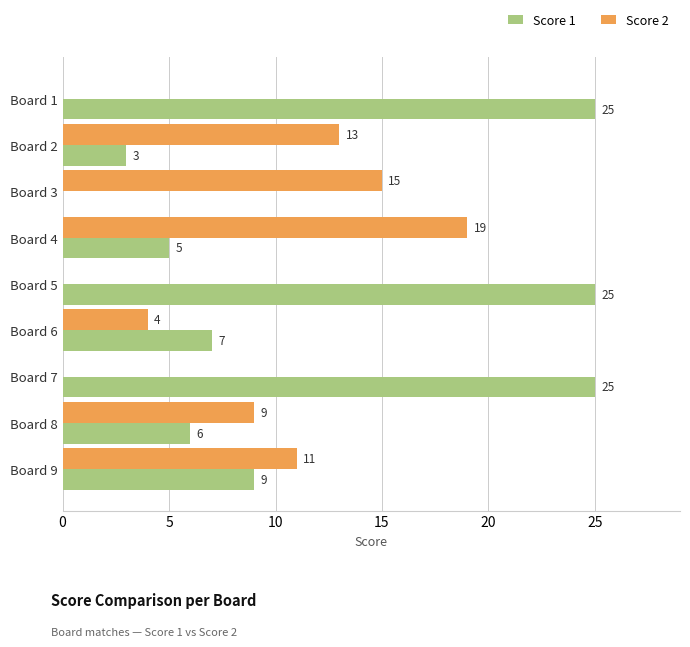

What are all the series names shown in the legend?

Score 1, Score 2